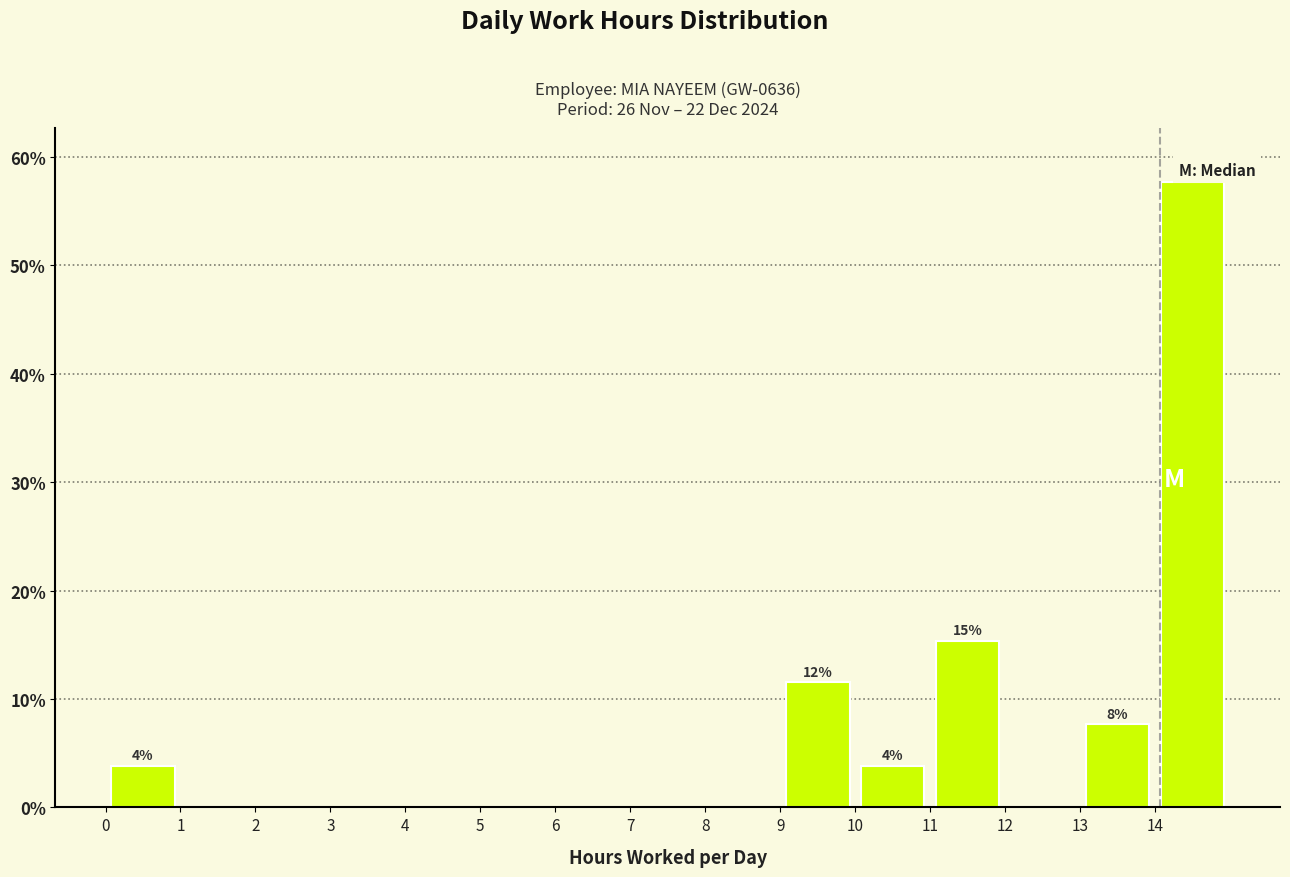

Which range on the x-axis has the tallest bar?

14 to 15